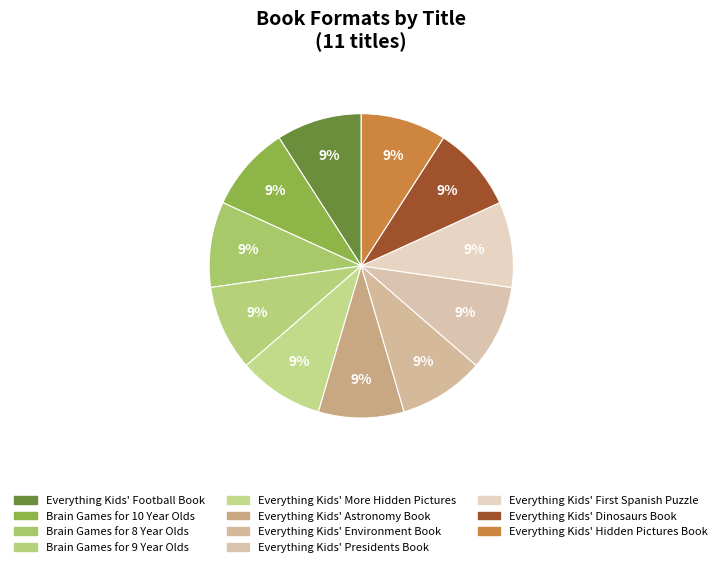

Count the number of slices in the pie.

11